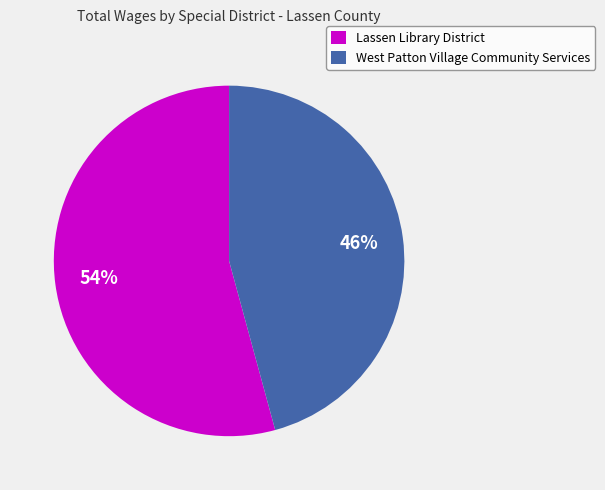

To the nearest percent, what is the average slice percentage?

50%